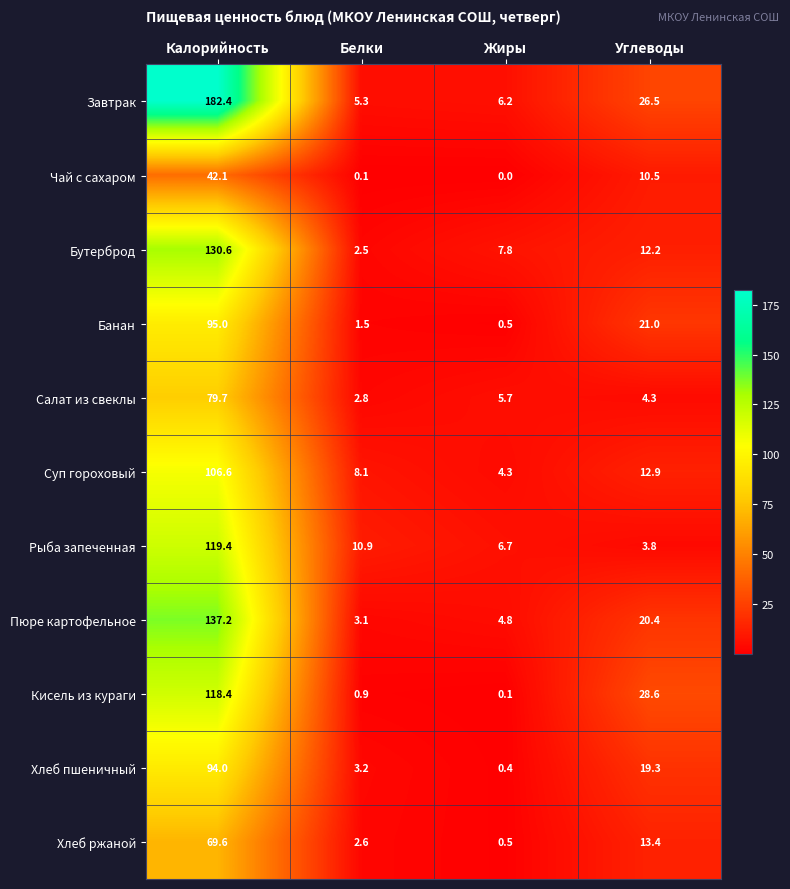

How many values in the Бутерброд series are below 12?

2